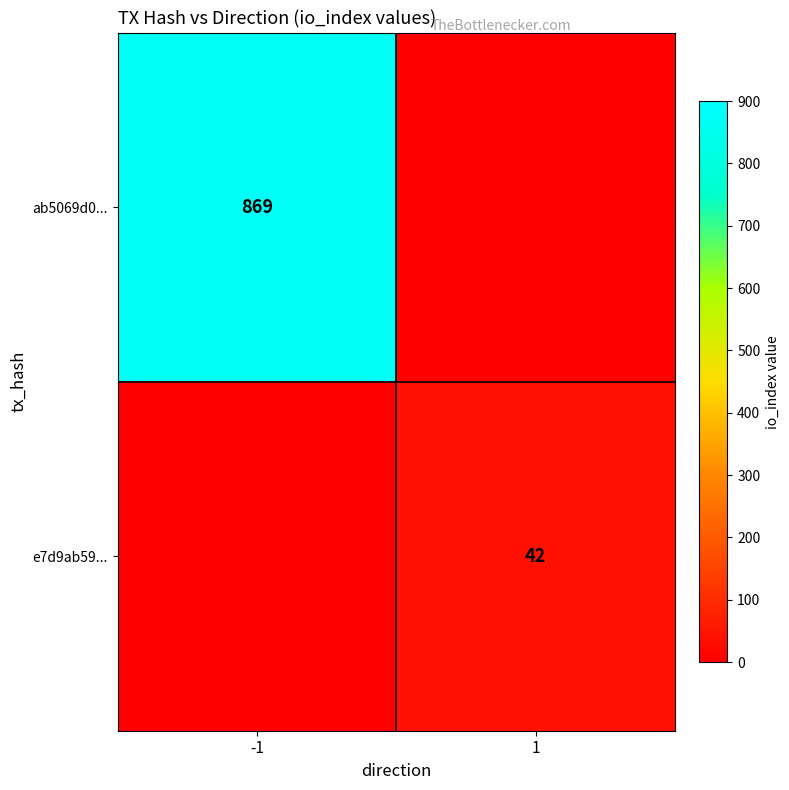

The value of e7d9ab59... at 1 is 42. True or false?

True